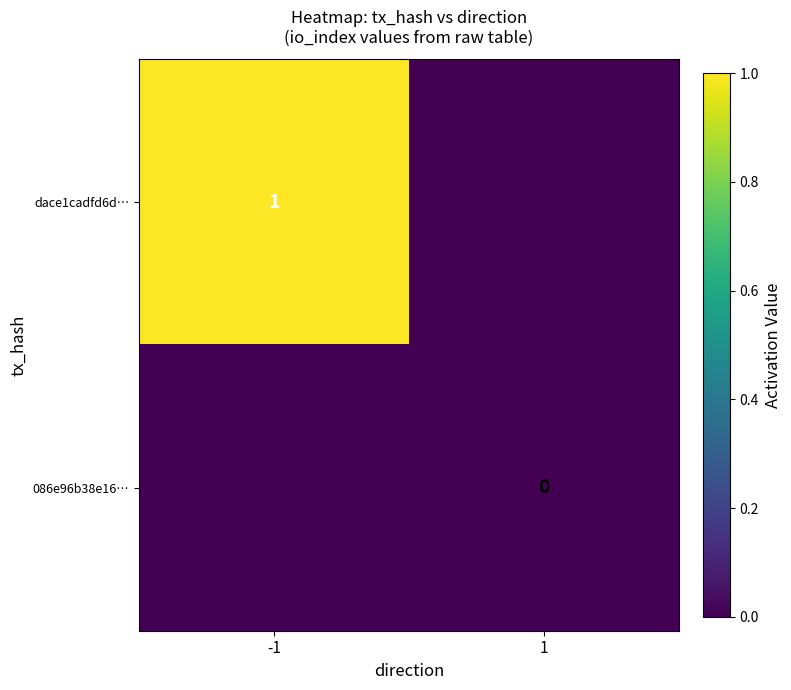

The dace1cadfd6d… series shows 2 at -1. True or false?

False